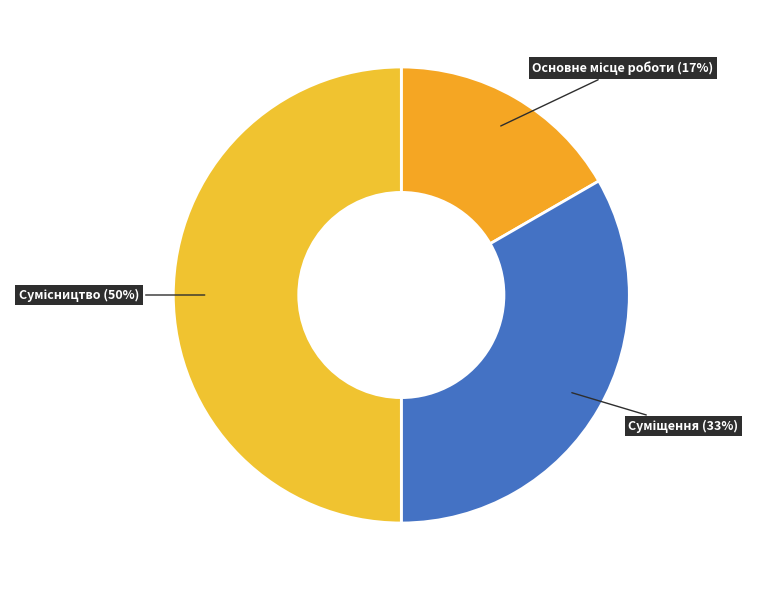

Count the number of slices in the pie.

3